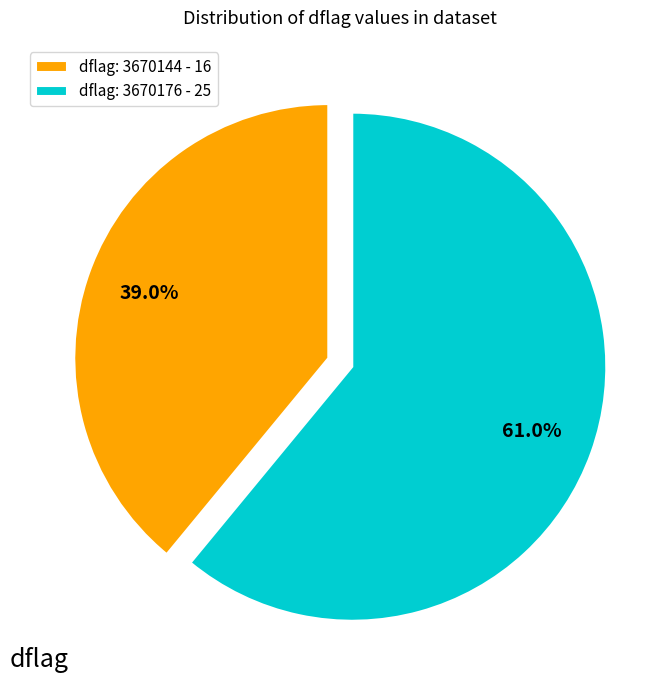

What is the ratio of the value at dflag: 3670176 - 25 to the value at dflag: 3670144 - 16?

1.6